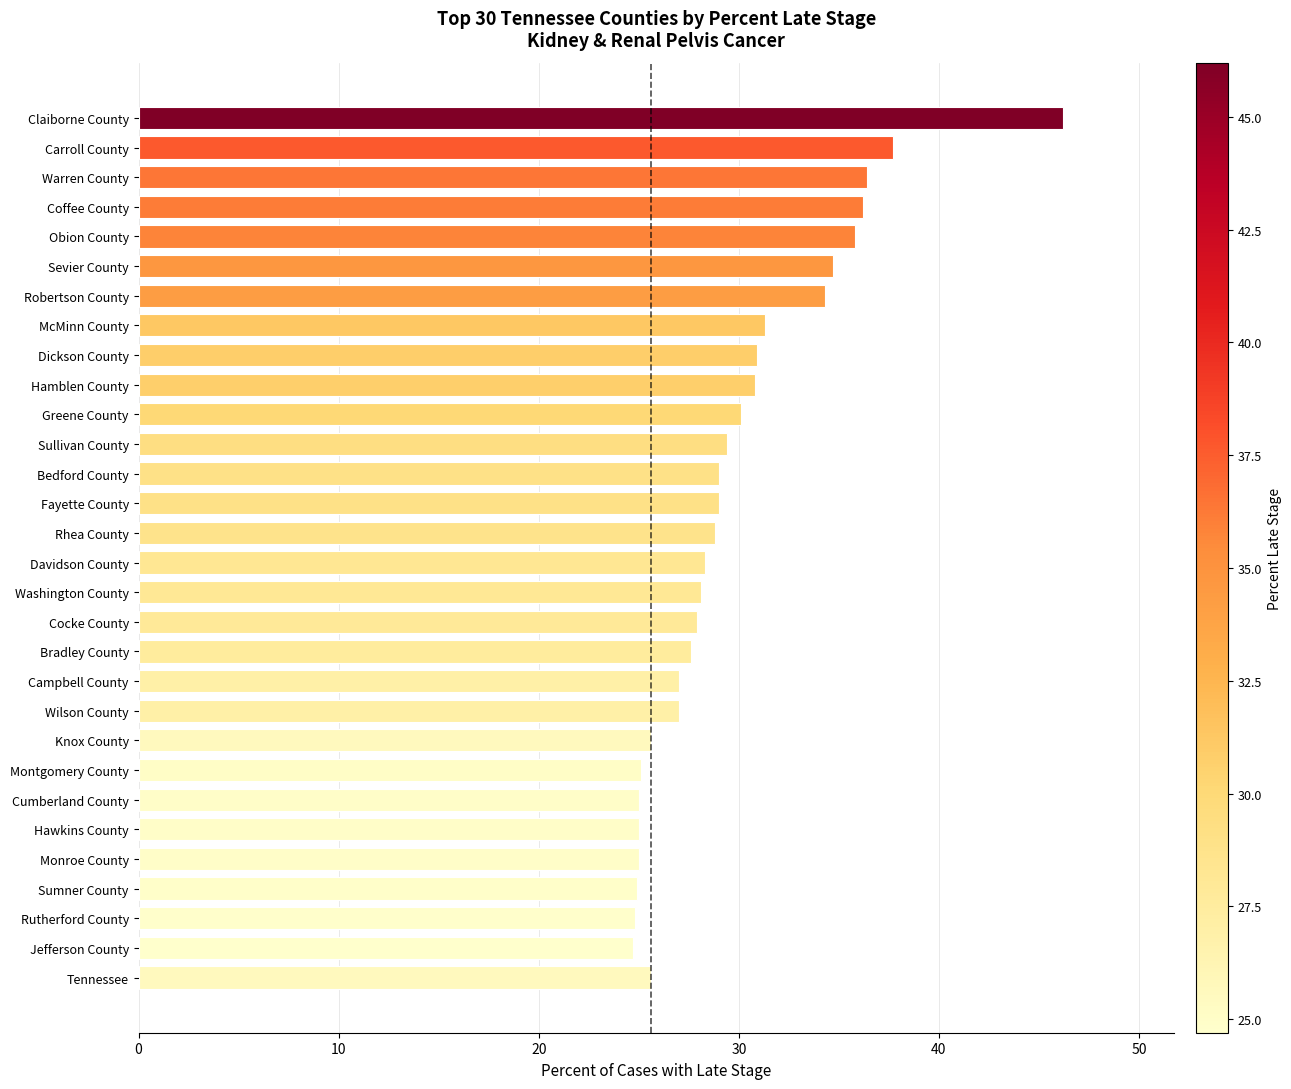

What is the smallest value displayed?

24.7